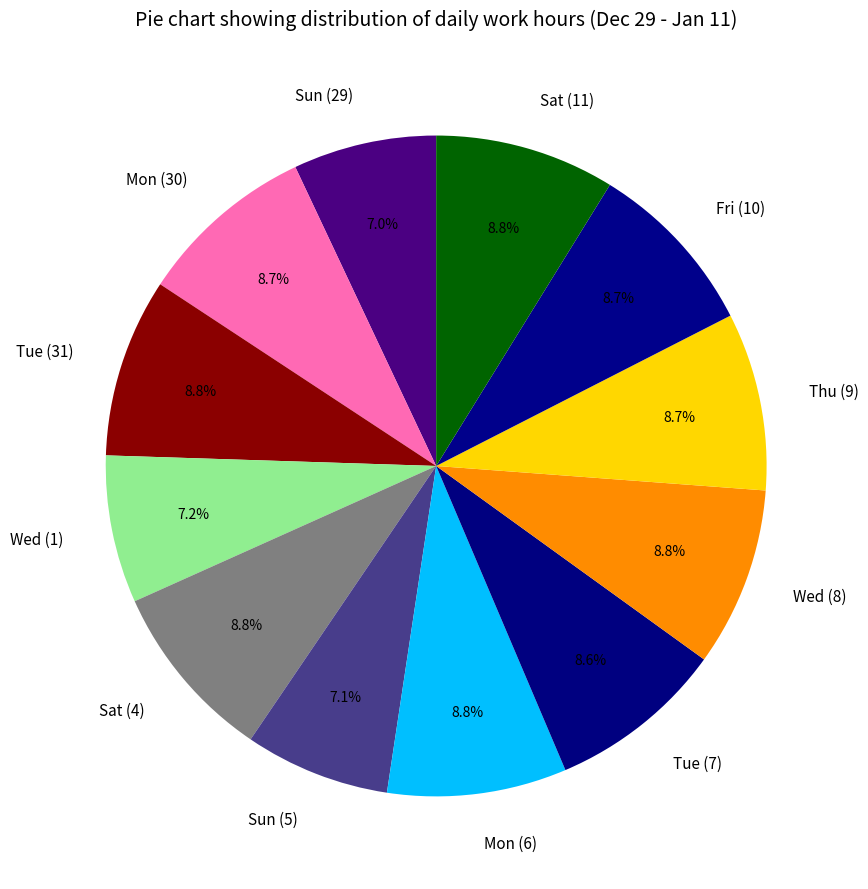

Which has a higher value, Sun (29) or Mon (30)?

Mon (30)